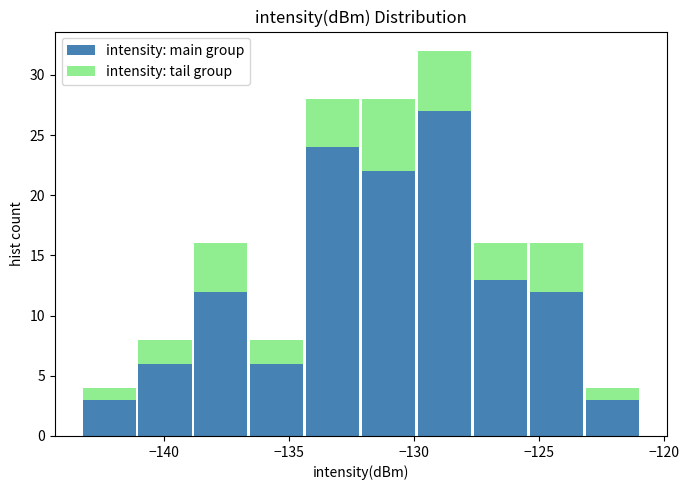

What is the total height of the stacked bar covering -127.5 to -125.5 on the x-axis? Neither the bar edges nor the heights are printed on the chart, so give them approximately, as read against the axes.

16